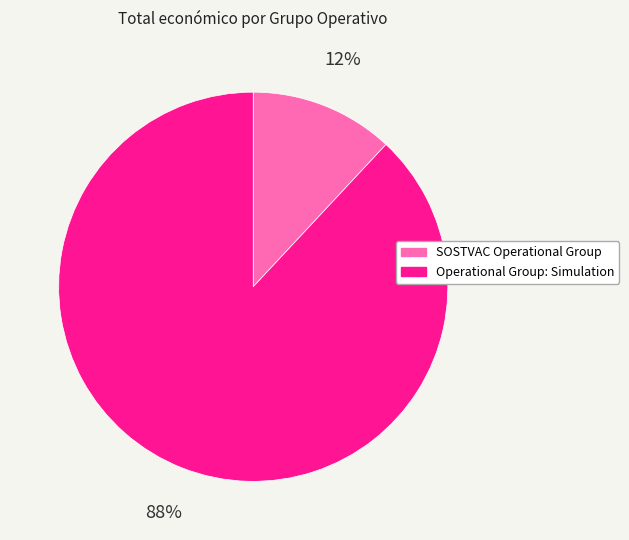

What percentage is the SOSTVAC Operational Group slice, to the nearest percent?

12%